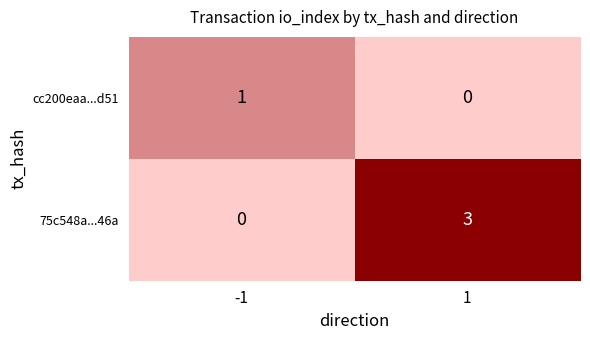

At -1, list the series in order from smallest to largest.

75c548a...46a, cc200eaa...d51